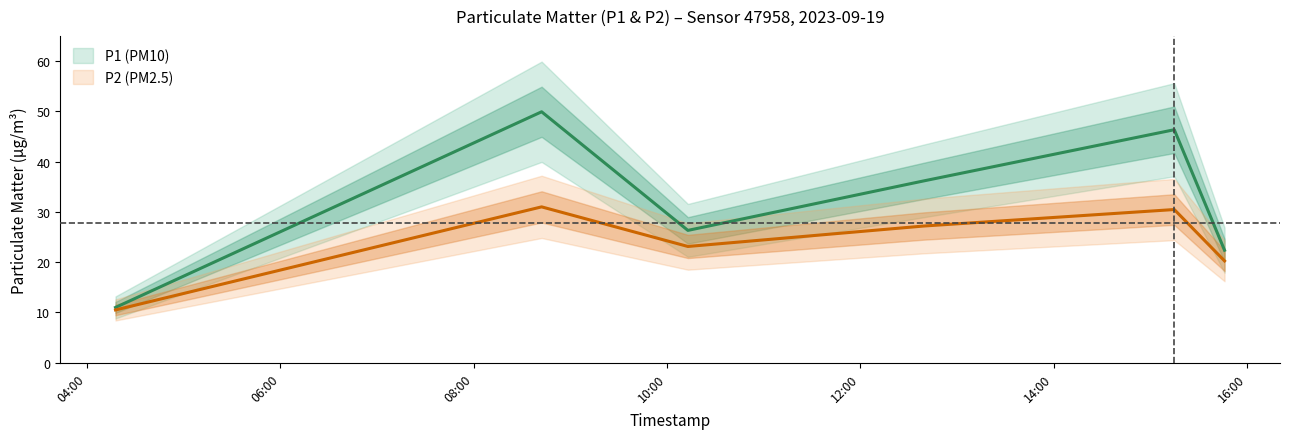

What is the label of the 6th point from the left?

2023-09-19T15:46:05